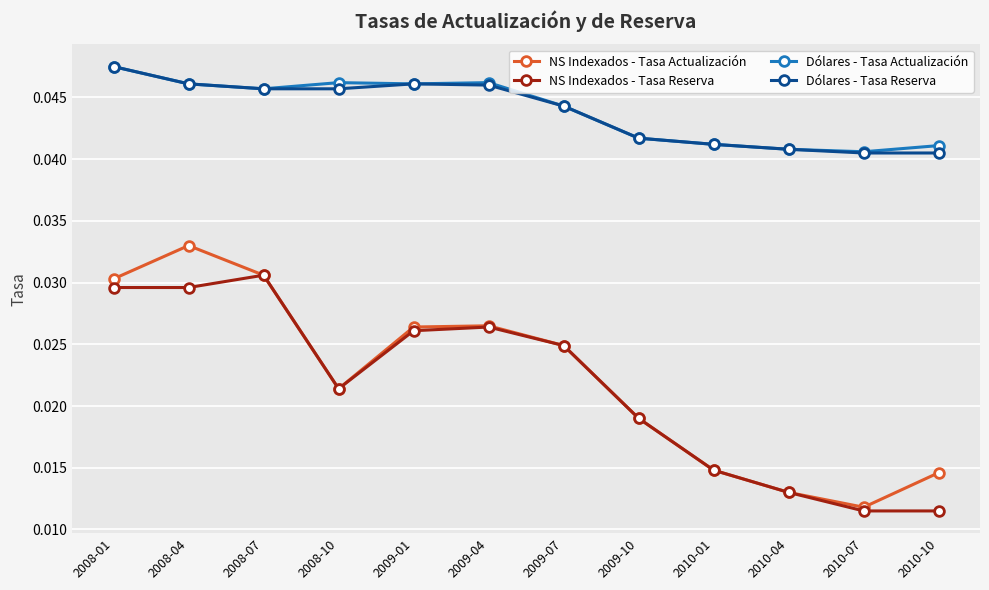

How many interior local peaks does the NS Indexados - Tasa Reserva series have?

2